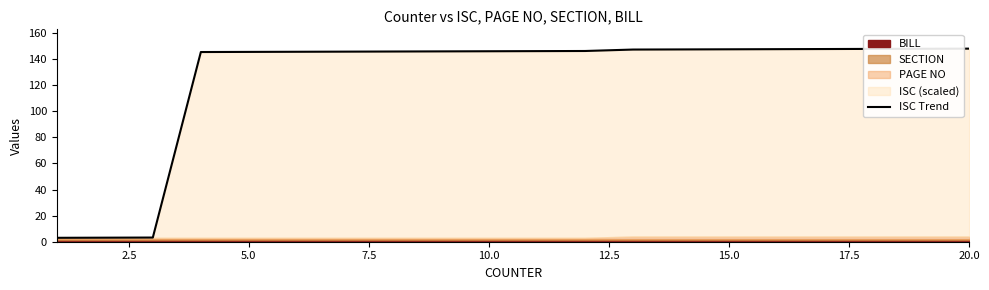

What is the approximate value at 20.0?

145.9